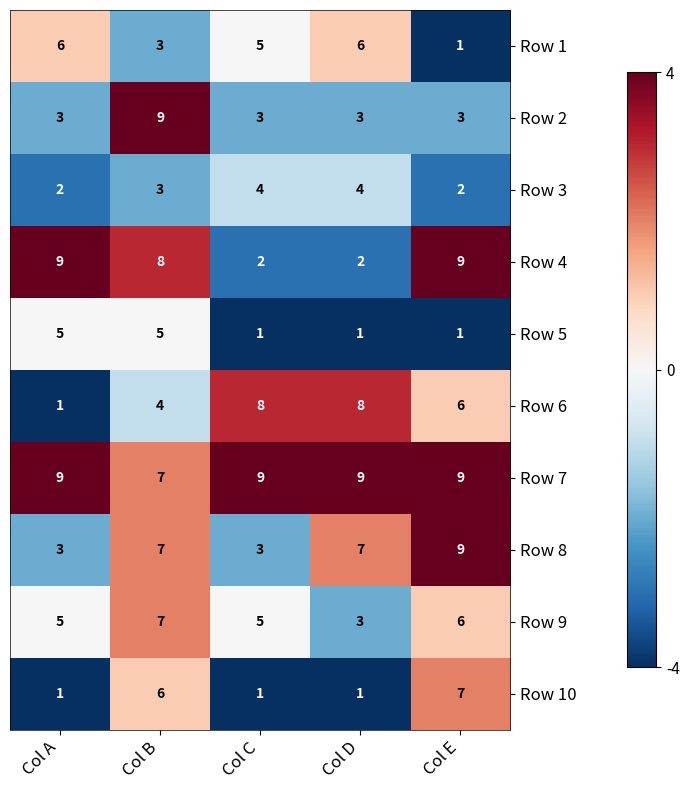

How many data points does each series have?

5